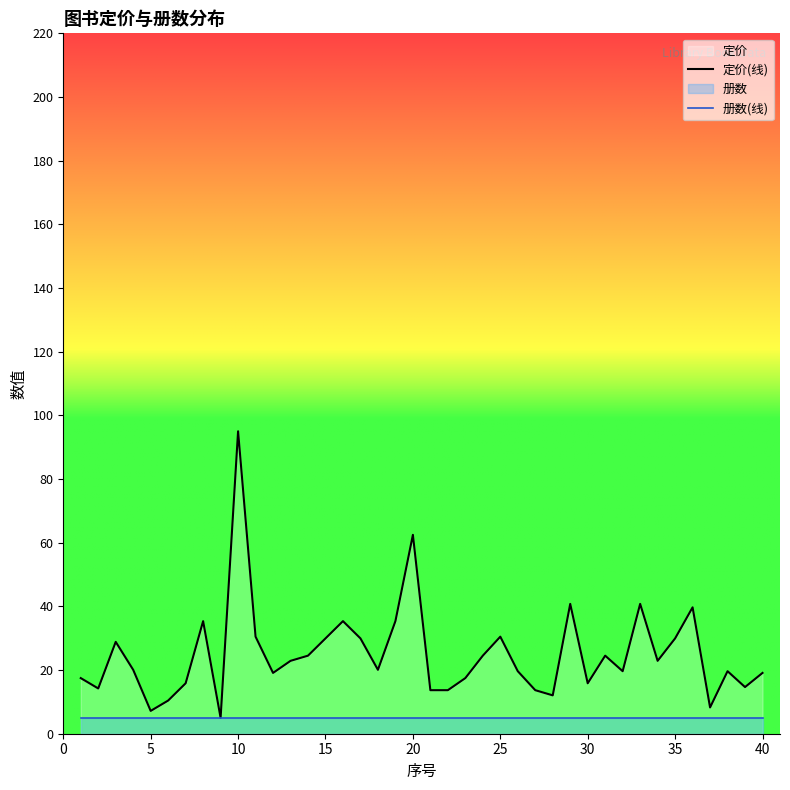

List the labels in order of value, largest first.

10, 20, 29, 33, 36, 8, 16, 19, 11, 25, 15, 17, 35, 3, 14, 24, 31, 13, 34, 4, 18, 26, 32, 38, 12, 40, 1, 23, 7, 30, 39, 2, 21, 22, 27, 28, 6, 37, 5, 9